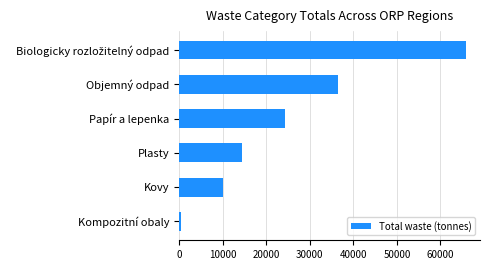

What is the greatest value displayed?

65782.2